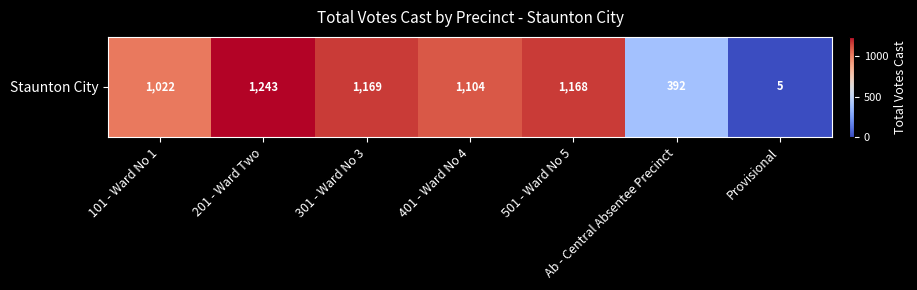

List the labels in order of value, largest first.

201 - Ward Two, 301 - Ward No 3, 501 - Ward No 5, 401 - Ward No 4, 101 - Ward No 1, Ab - Central Absentee Precinct, Provisional